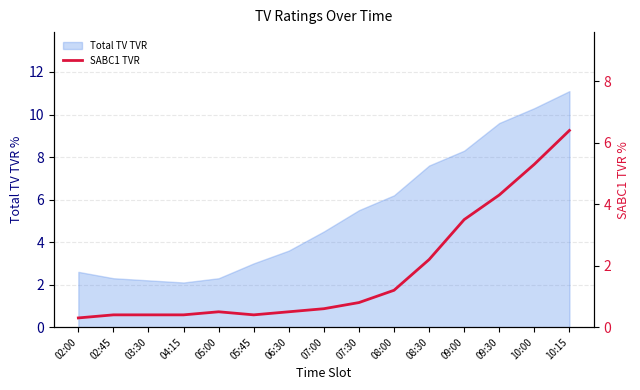

At which label does Total TV TVR reach its peak?

10:15